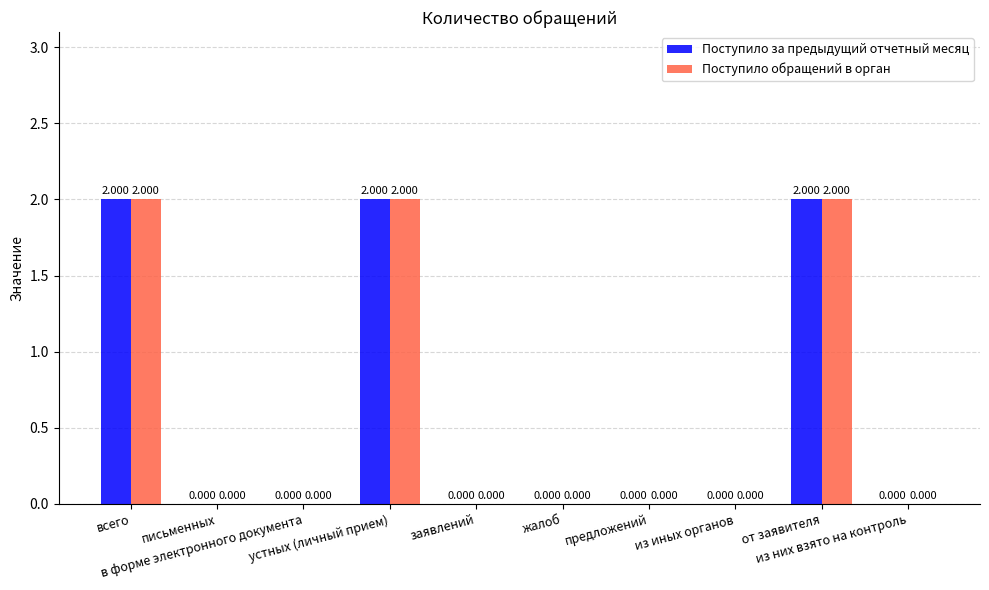

Is the value of Поступило обращений в орган at устных (личный прием) greater than the value of Поступило за предыдущий отчетный месяц at из иных органов?

Yes